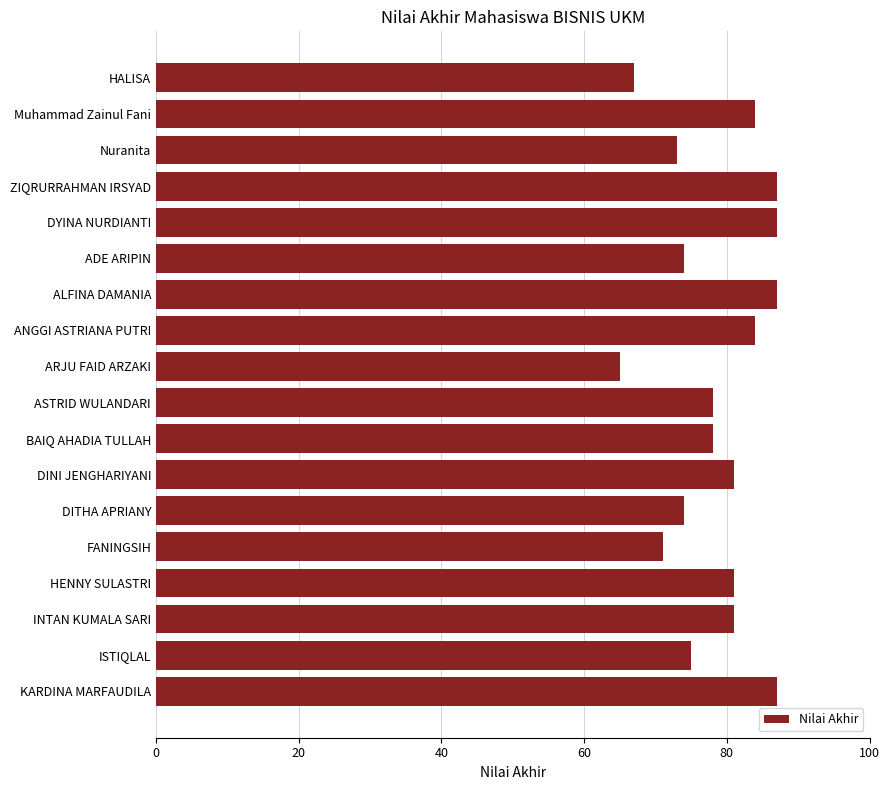

What position from the bottom is DITHA APRIANY?

6